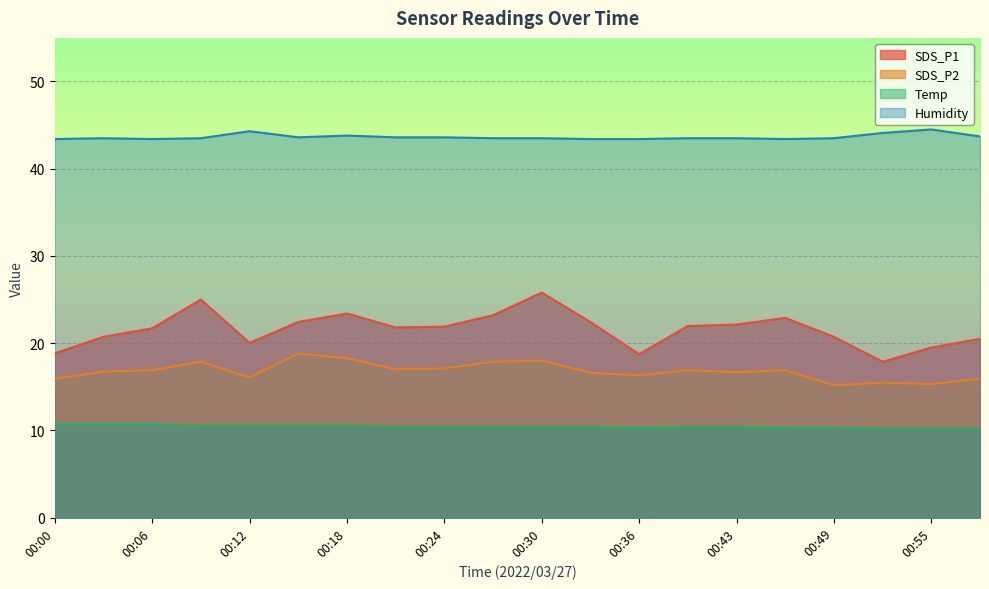

How many lines are shown in the chart?

4